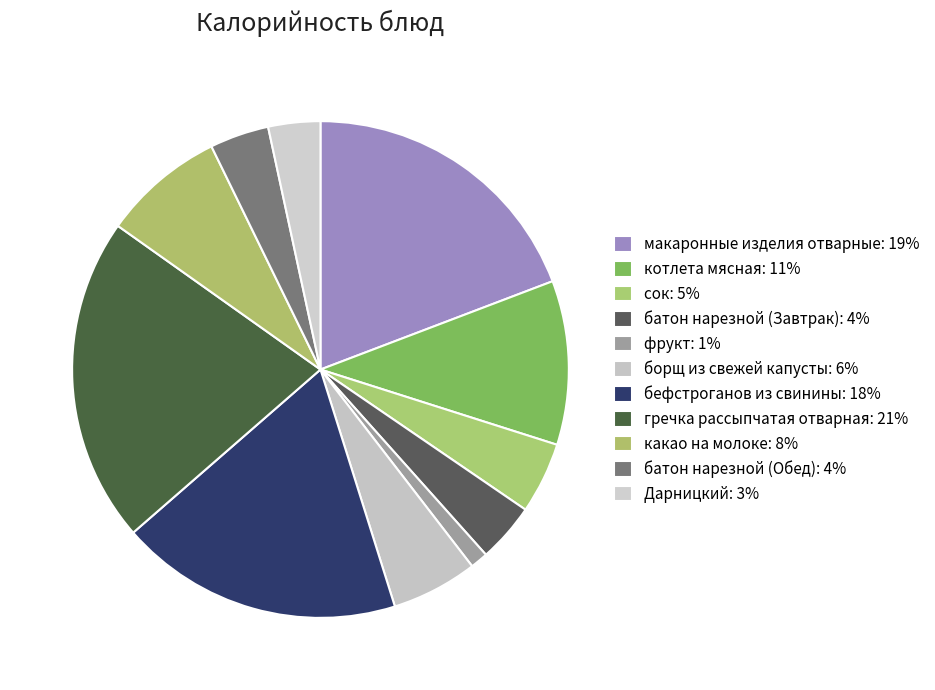

True or false: бефстроганов из свинины accounts for 7% of the total.

False